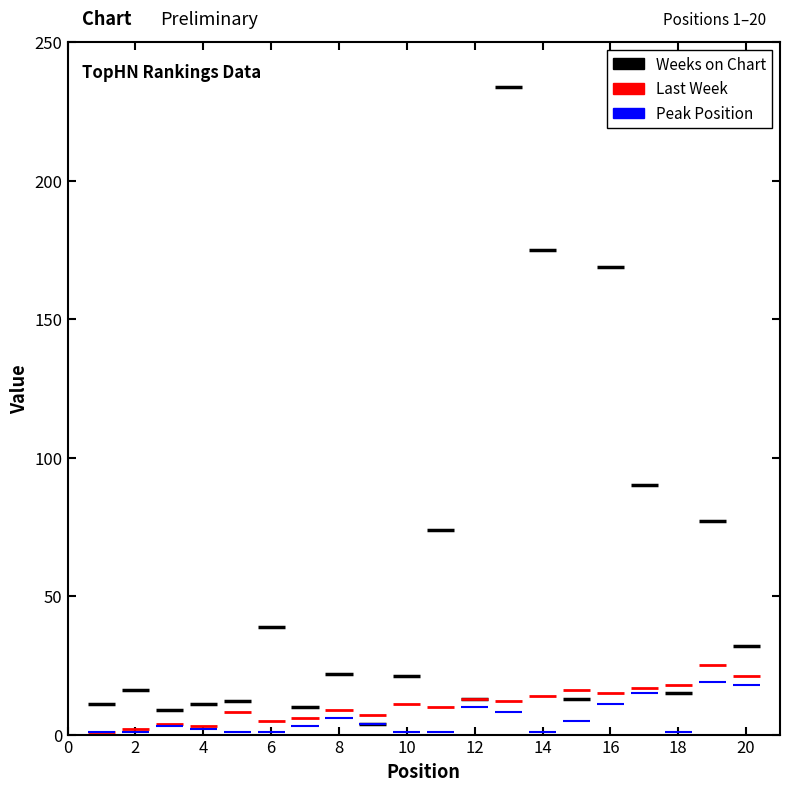

What are all the series names shown in the legend?

Last Week, Weeks on Chart, Peak Position